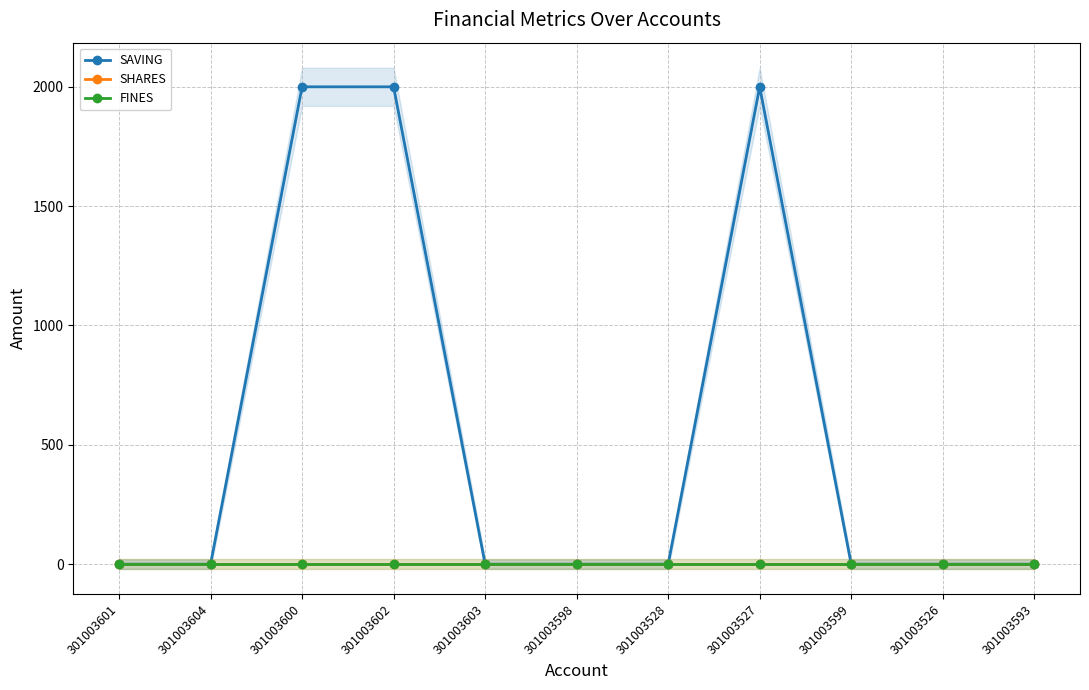

Reading left to right, list all the values displayed in this chart.

SAVING: 0	0	2000	2000	0	0	0	2000	0	0	0
SHARES: 0	0	0	0	0	0	0	0	0	0	0
FINES: 0	0	0	0	0	0	0	0	0	0	0